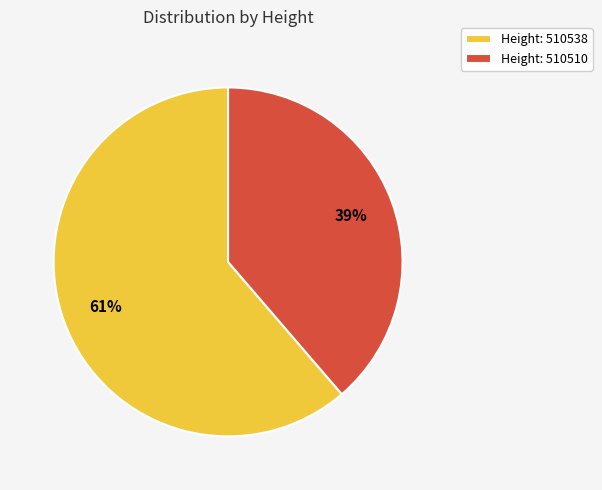

To the nearest percent, what percentage of the pie is Height: 510510?

39%